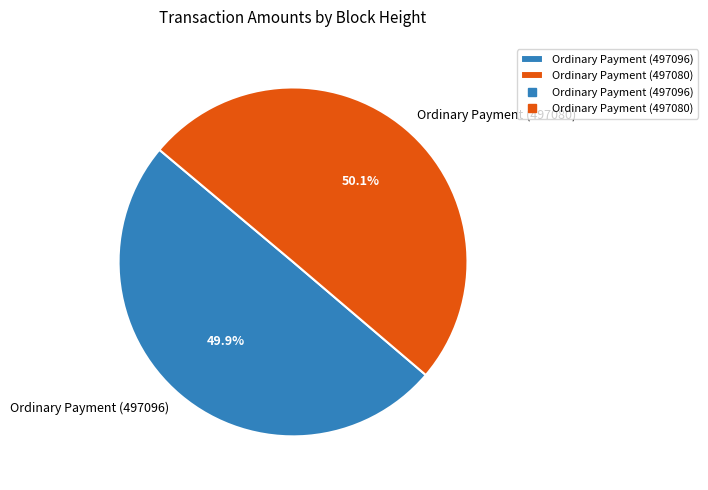

To the nearest percent, what percentage of the pie is Ordinary Payment (497080)?

50%